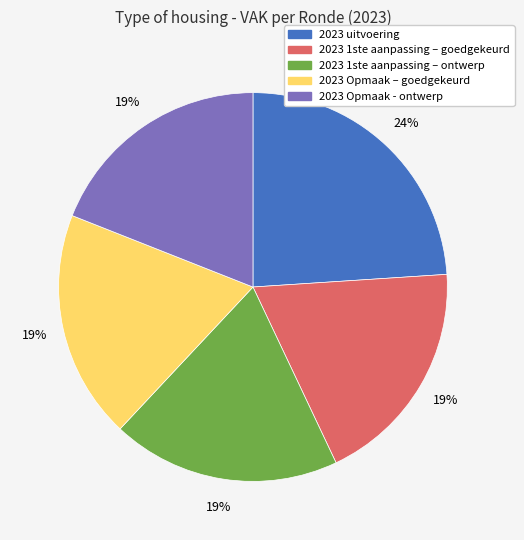

What is the largest slice in the pie chart?

2023 uitvoering